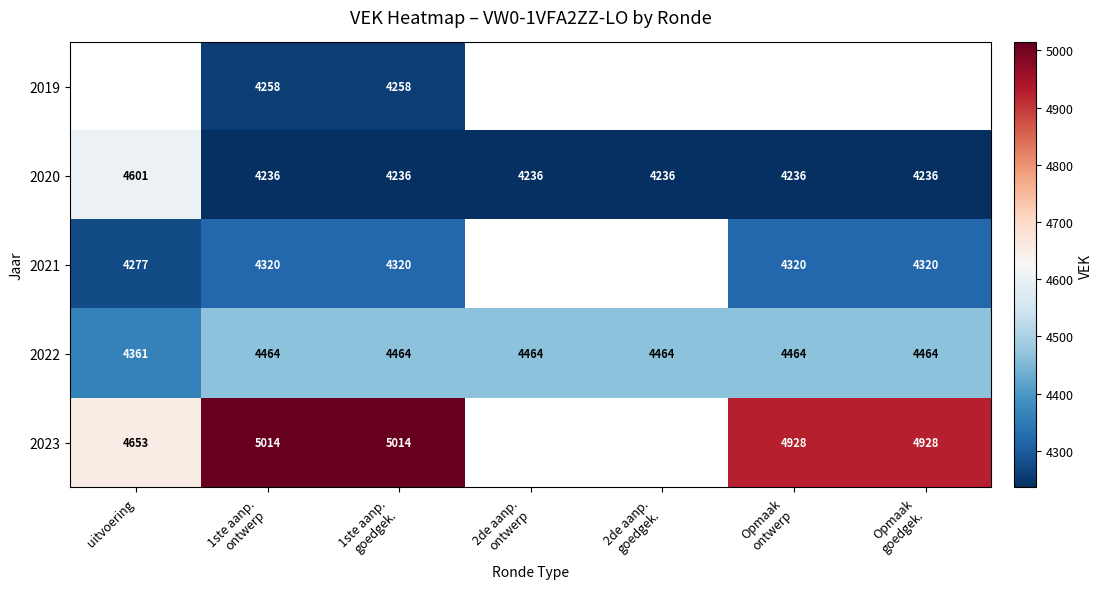

Which has a higher value, 2de aanp.
goedgek. or Opmaak
goedgek.?

Opmaak
goedgek.